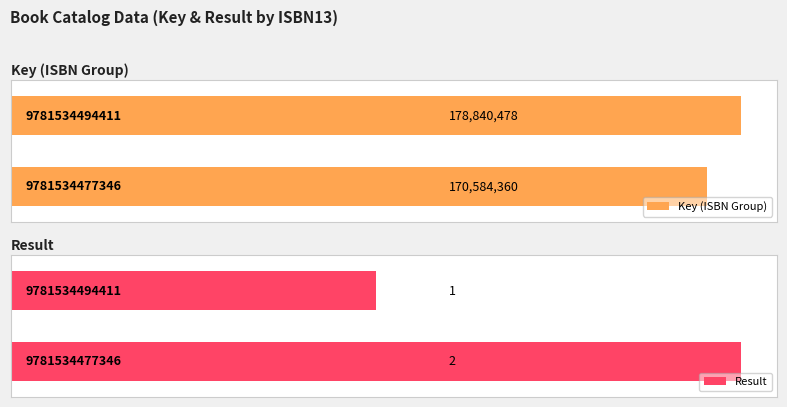

Which category has the highest value across all series?

9781534494411